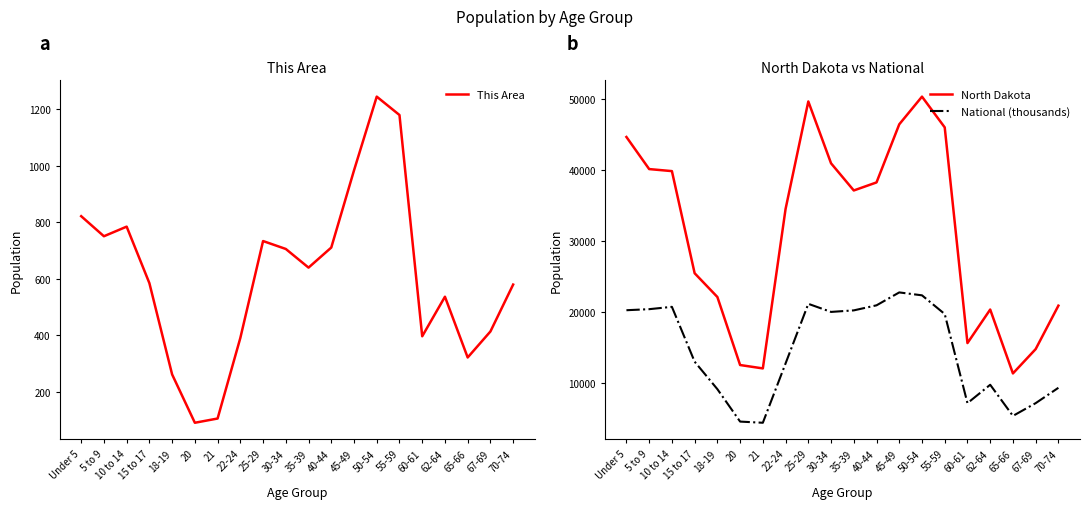

True or false: This Area and National (thousands) cross at least once.

False